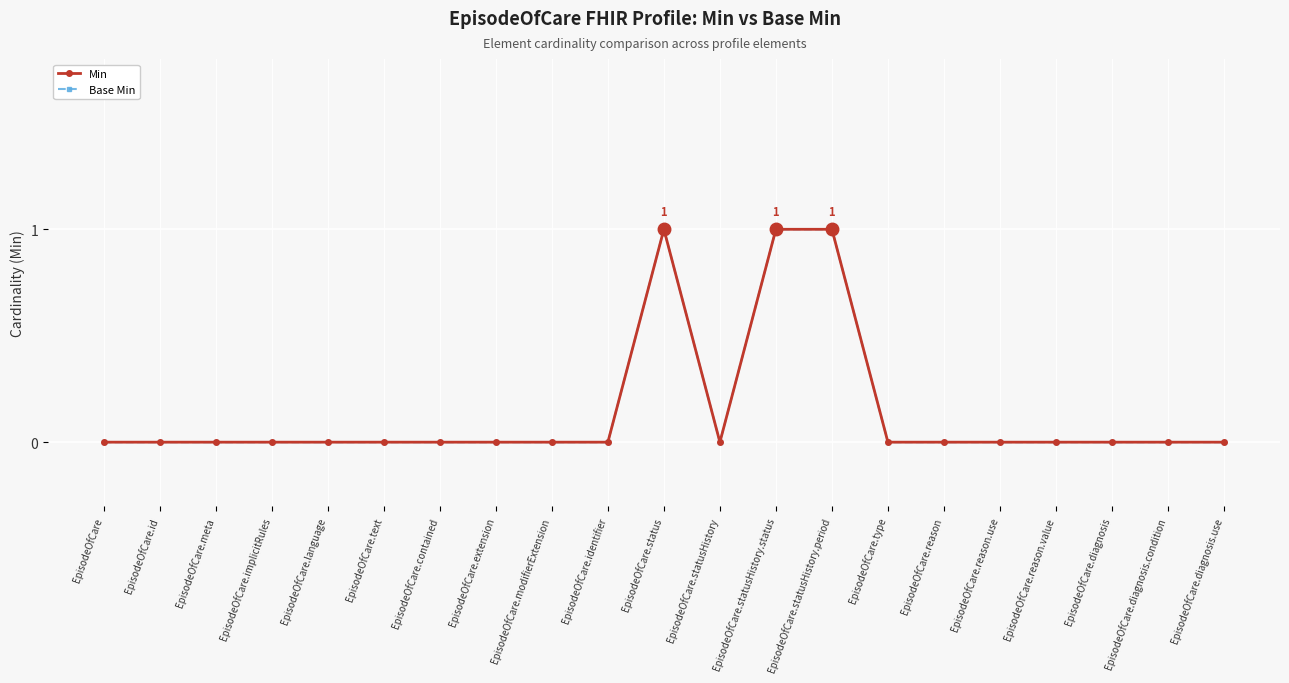

At which label is Base Min closest to 0?

EpisodeOfCare